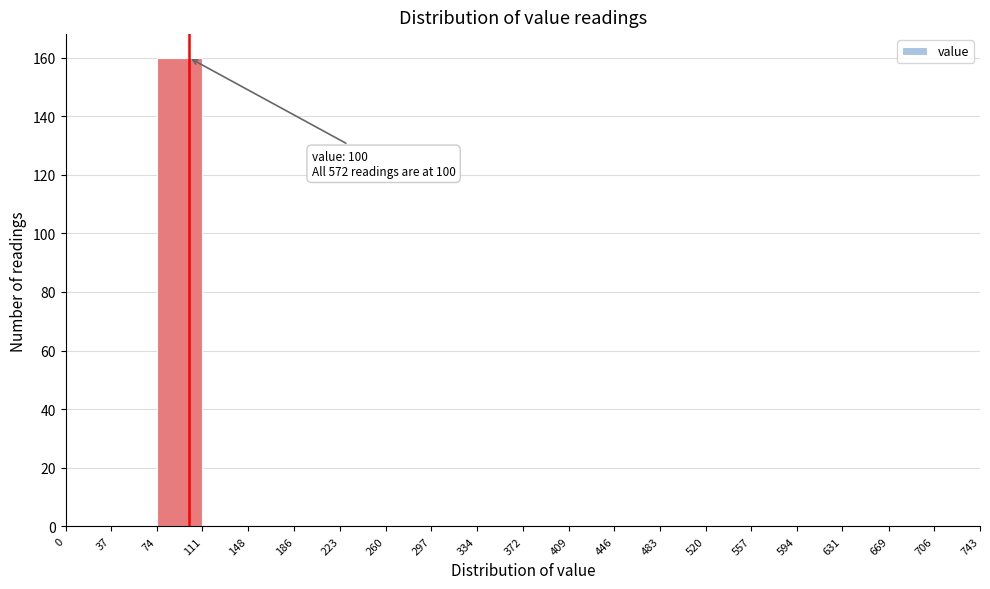

Over which range of the x-axis is the bar tallest?

74 to 111